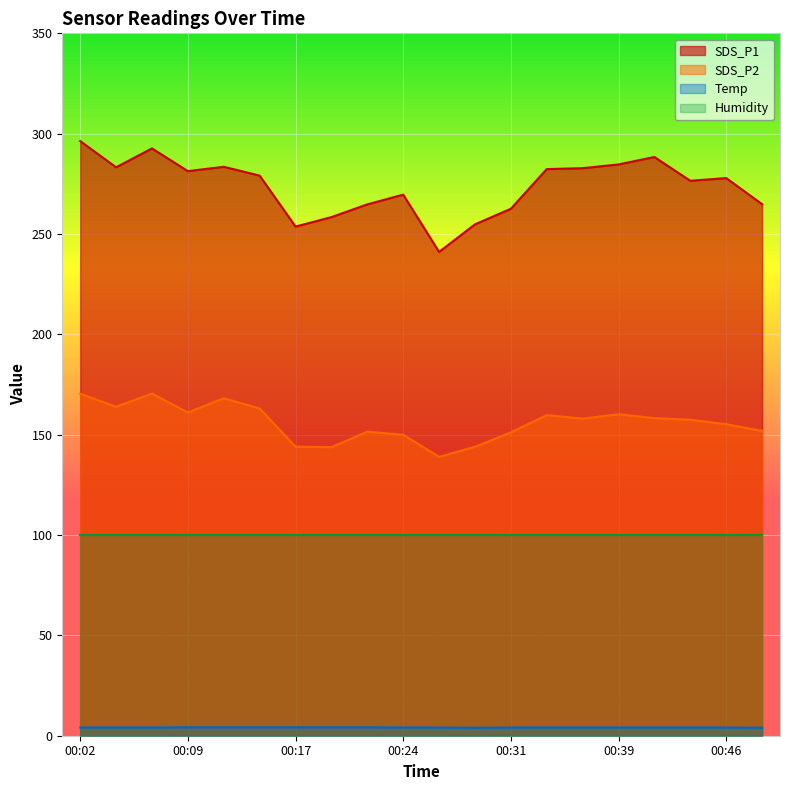

What is the difference between the highest and lowest values at 00:27?

237.0